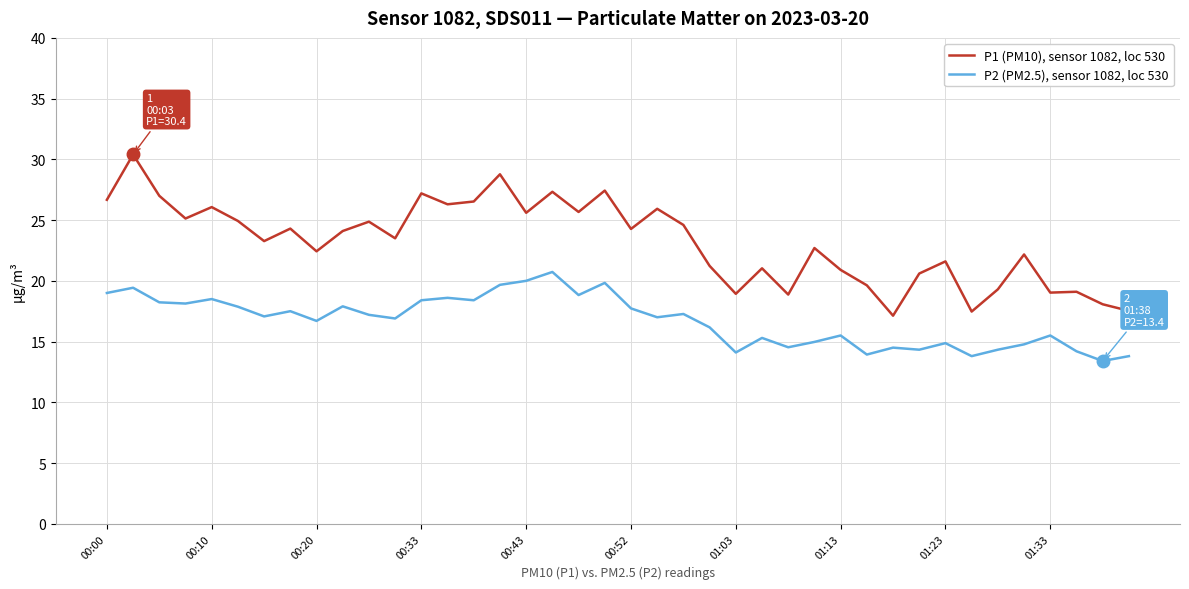

Which series has the largest total across all categories?

P1 (PM10), sensor 1082, loc 530